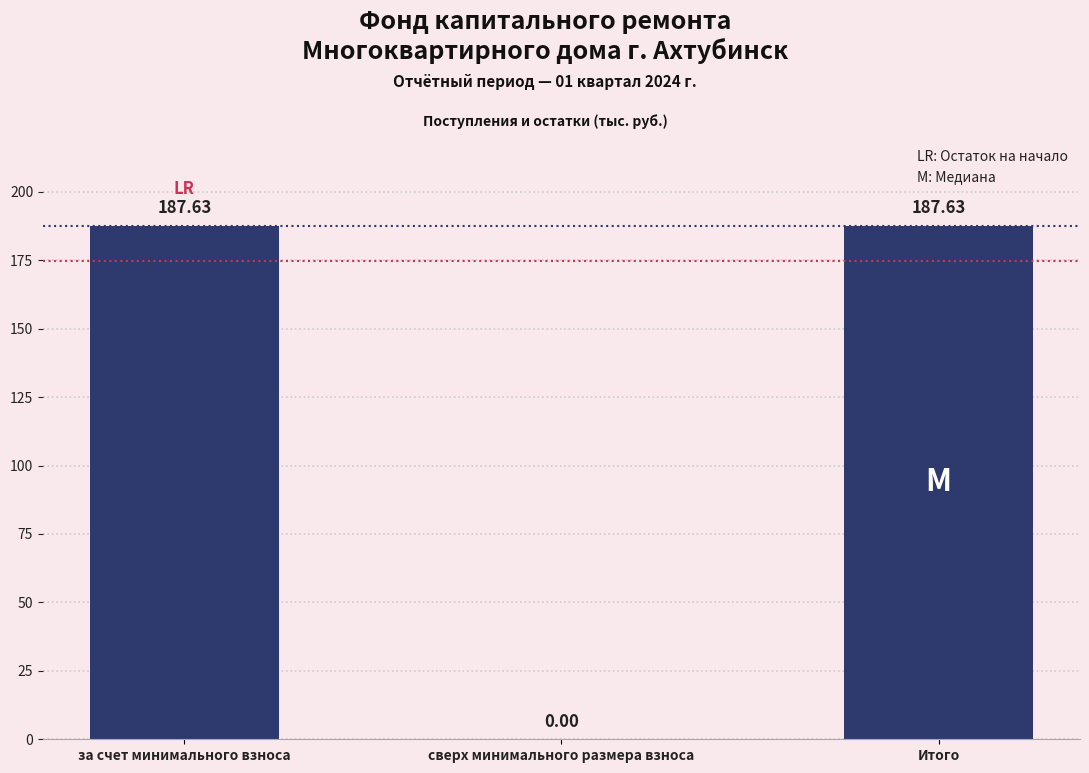

What is the sum of all values?

375.3